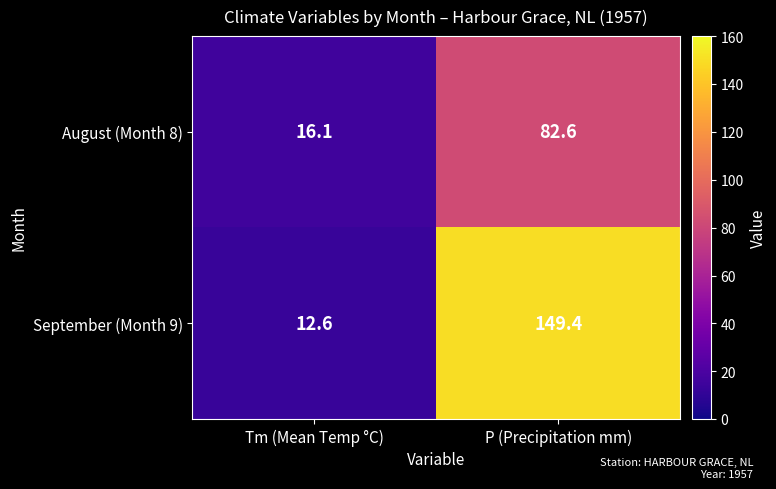

Reading left to right, extract all data points from this chart.

August (Month 8): Tm (Mean Temp °C)=16.1	P (Precipitation mm)=82.6
September (Month 9): Tm (Mean Temp °C)=12.6	P (Precipitation mm)=149.4